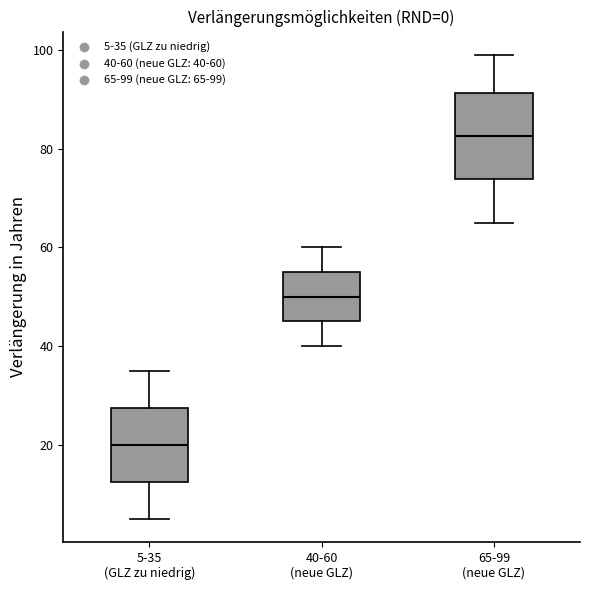

Which box has the lowest median line?

5-35 (GLZ zu niedrig)